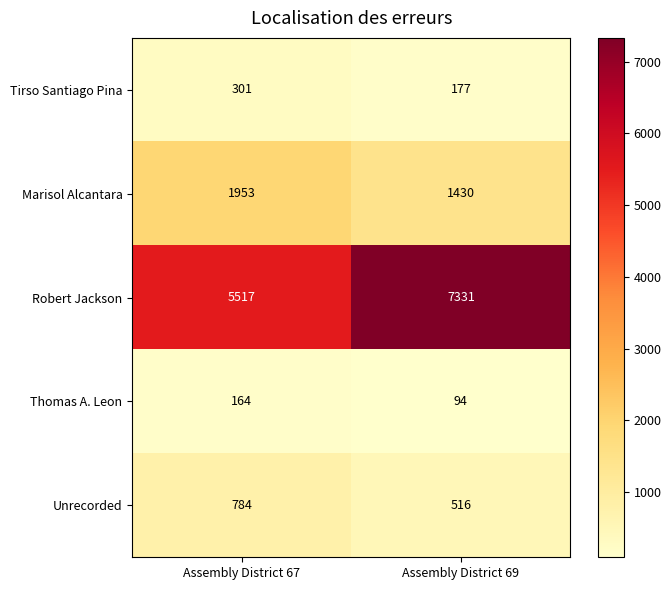

Read the Marisol Alcantara value at Assembly District 67, to the nearest 50.

1950